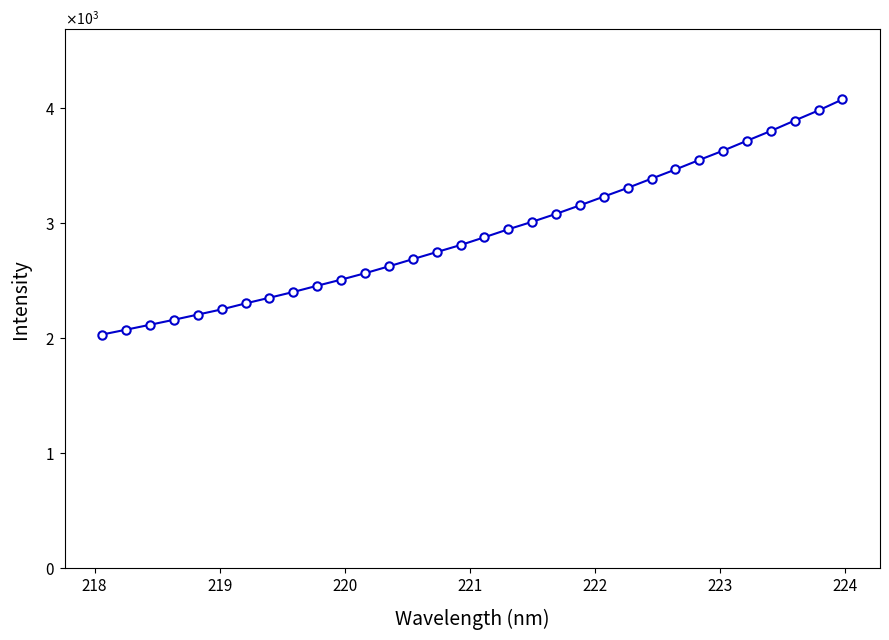

True or false: there are more than 2 points higher than both neighbors.

False